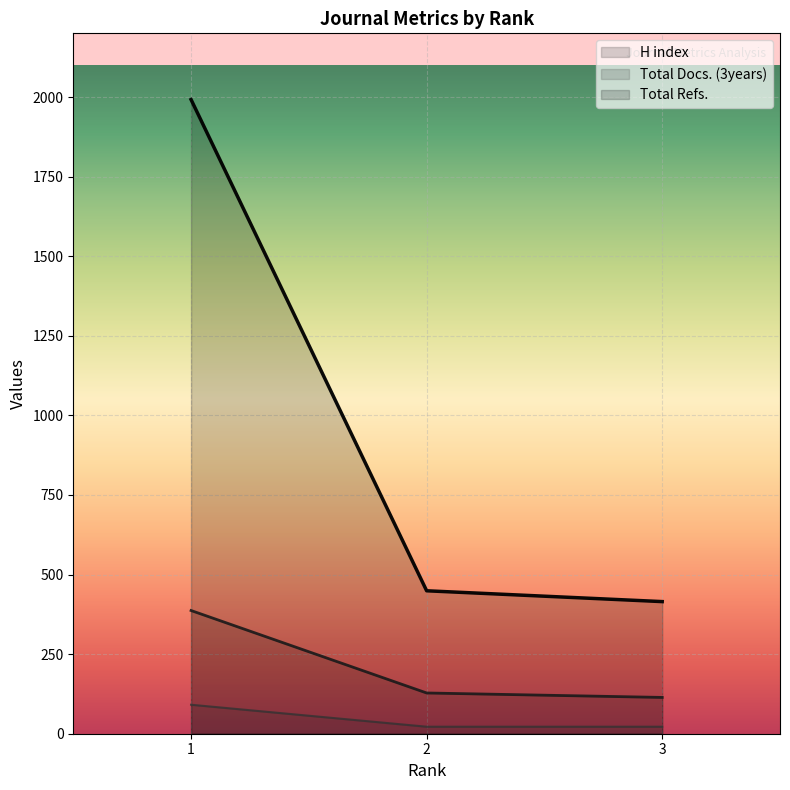

What is the average value of the H index series?

210